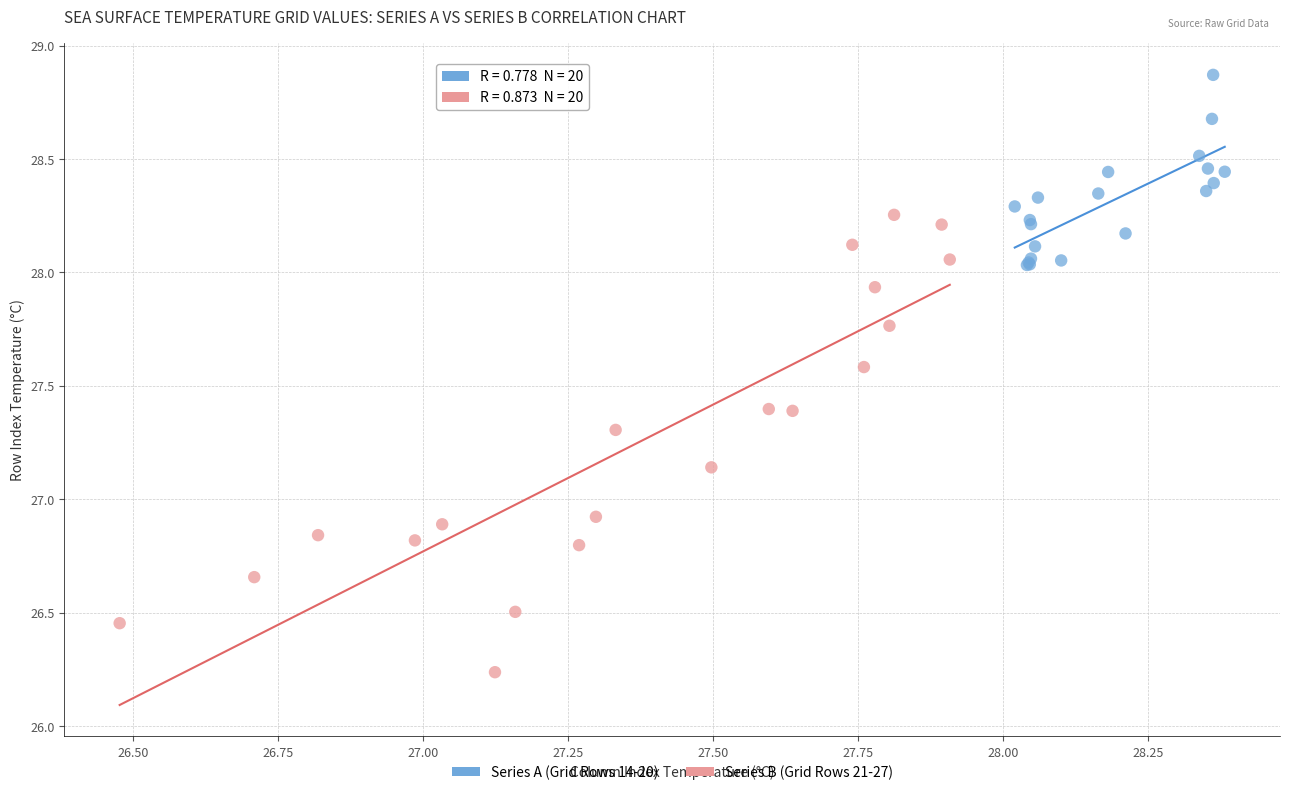

What are all the series names shown in the legend?

Series A (Grid Rows 14-20), Series B (Grid Rows 21-27)